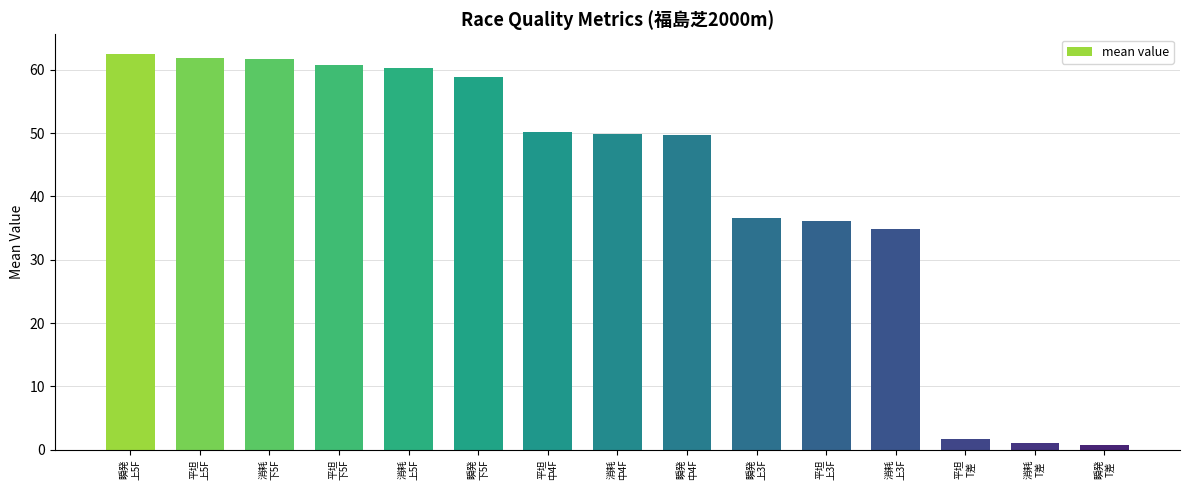

What is the greatest value displayed?

62.5